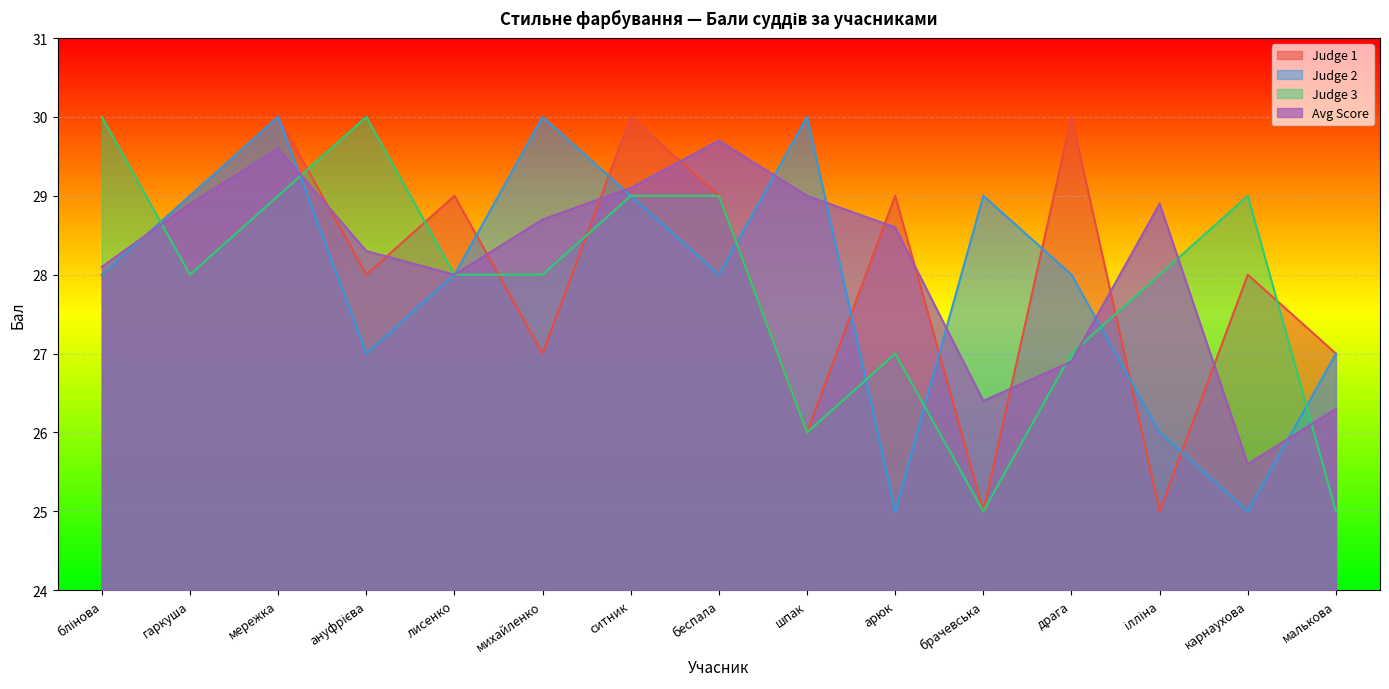

True or false: Avg Score has more than 0 interior local peaks.

True